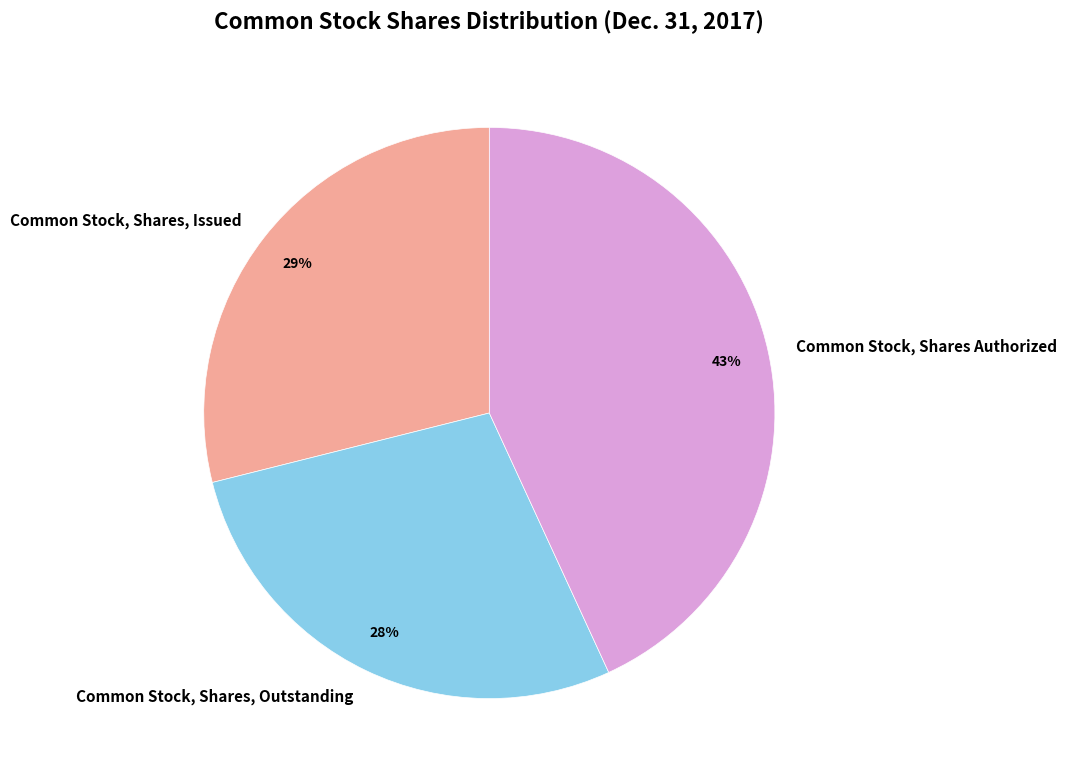

How many segments does this pie chart have?

3